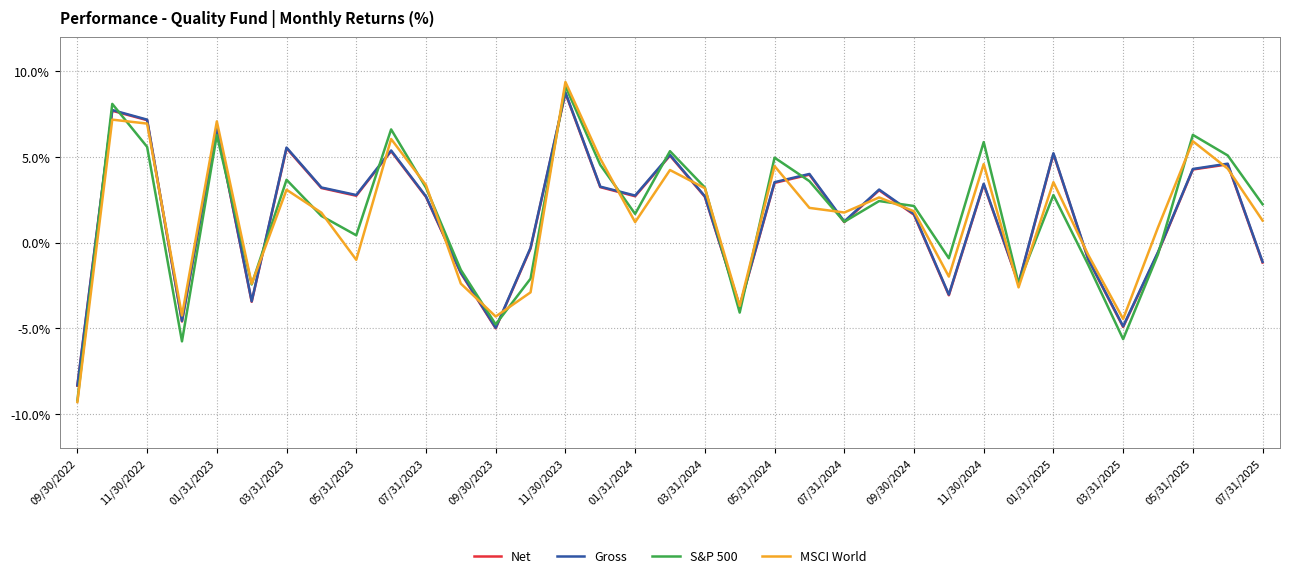

Which series has the widest spread of values?

MSCI World